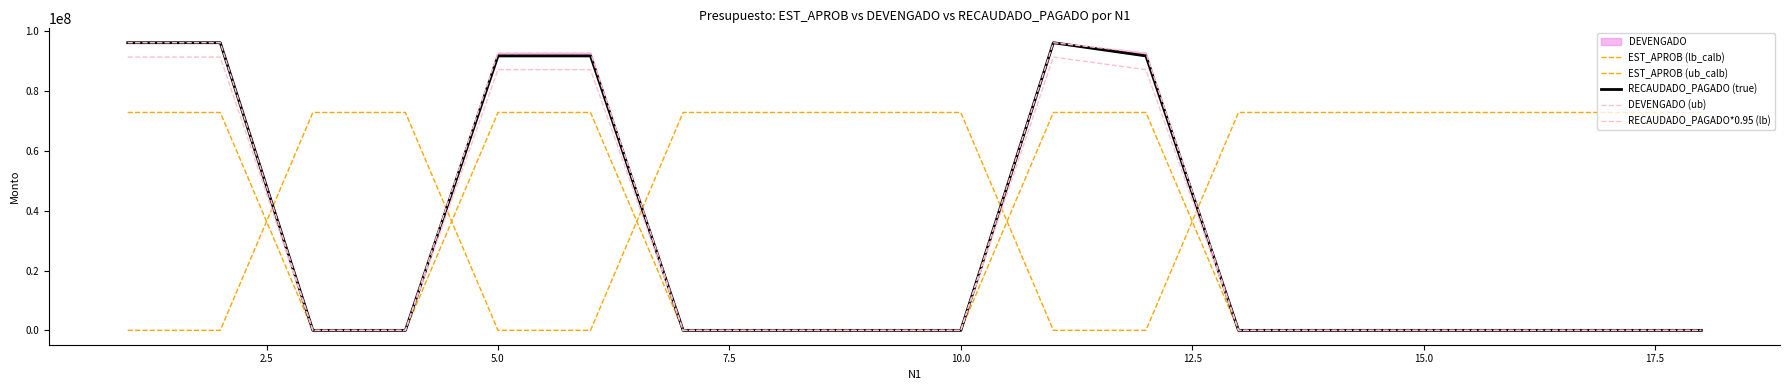

True or false: RECAUDADO_PAGADO*0.95 (lb) has a value of 36246964.3 at 15.0.

False